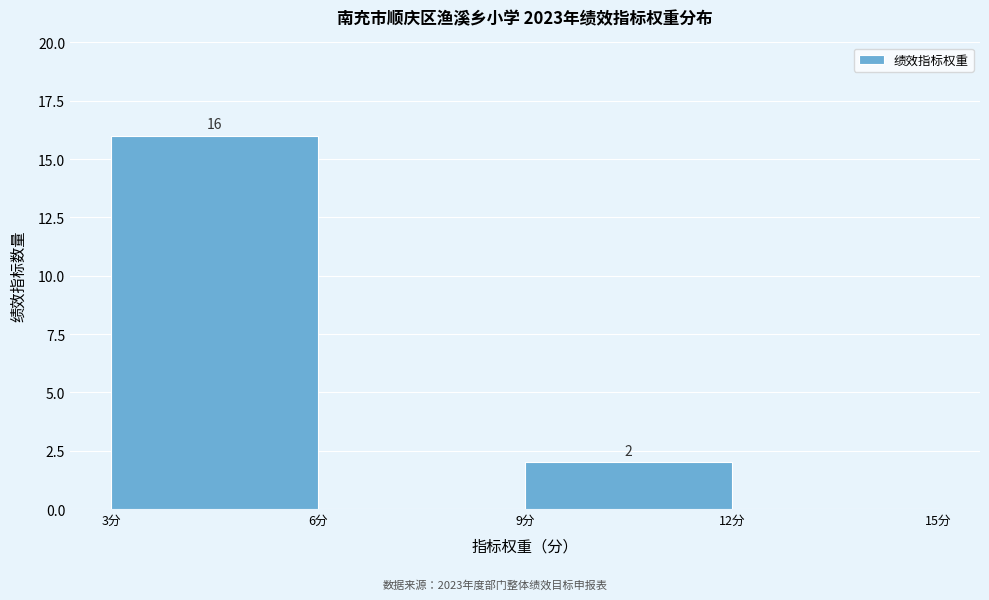

Which range on the x-axis has the tallest bar?

3 to 6